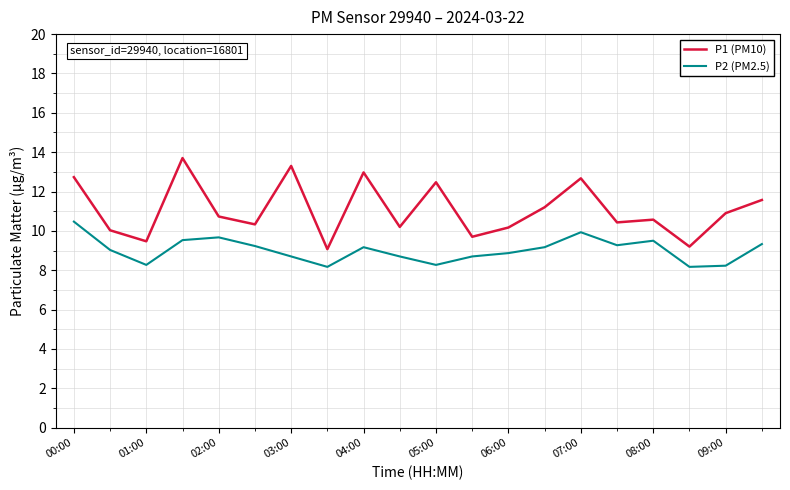

What is the smallest value displayed?

8.2